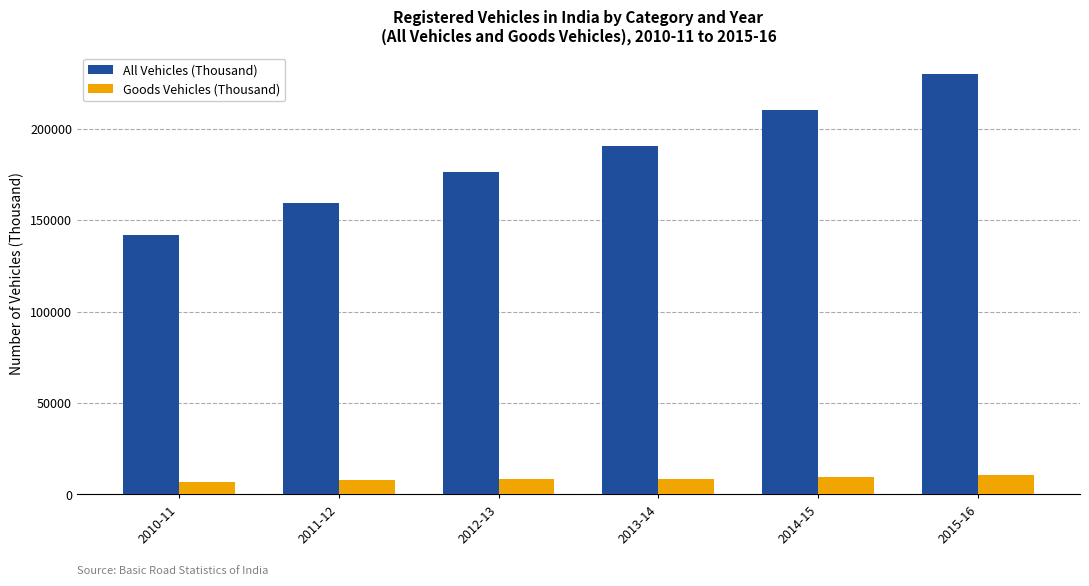

The value of Goods Vehicles (Thousand) at 2010-11 is 7064. True or false?

True